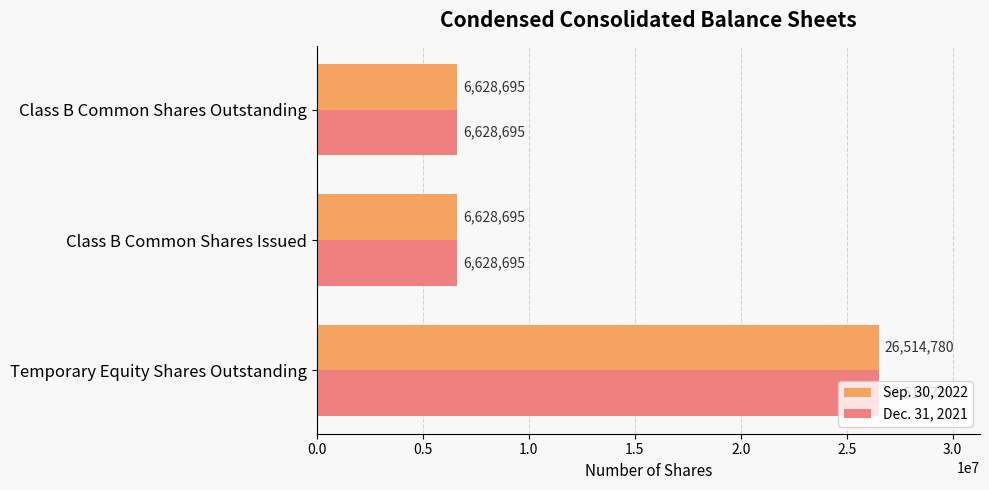

Count the Sep. 30, 2022 values in the range 6628695 to 26514780.

3